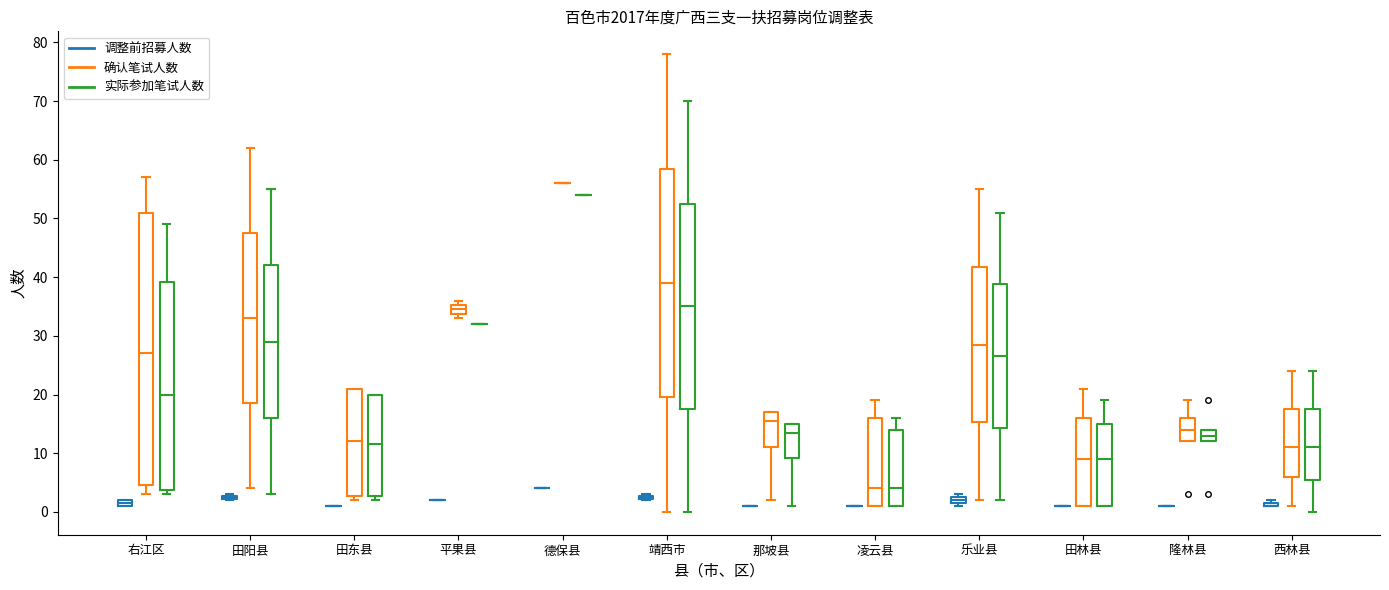

Comparing the boxes themselves (not the whiskers), which one is the tallest?

右江区 (确认笔试人数)